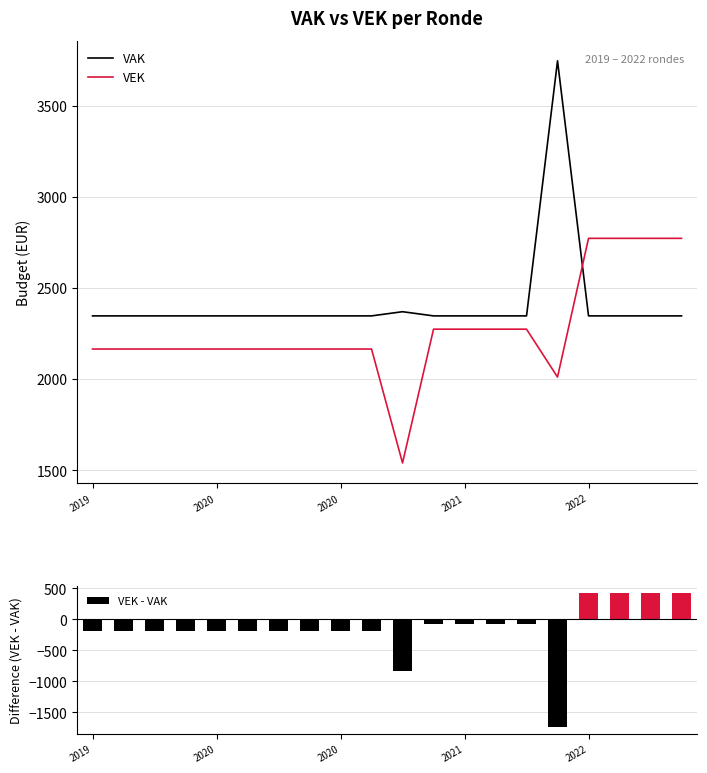

Which category has the highest value in the VEK series?

2022